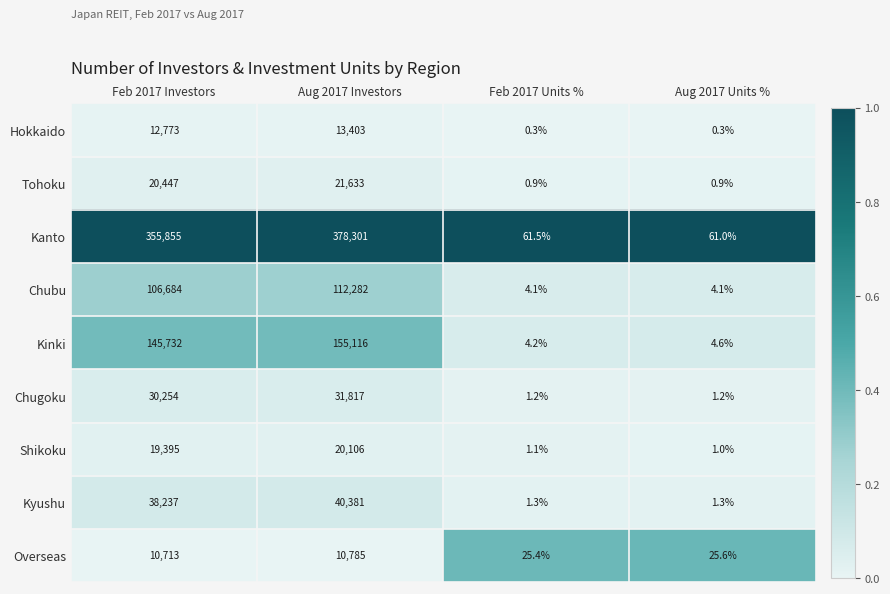

The Kinki series shows 237468.2 at Aug 2017 Investors. True or false?

False